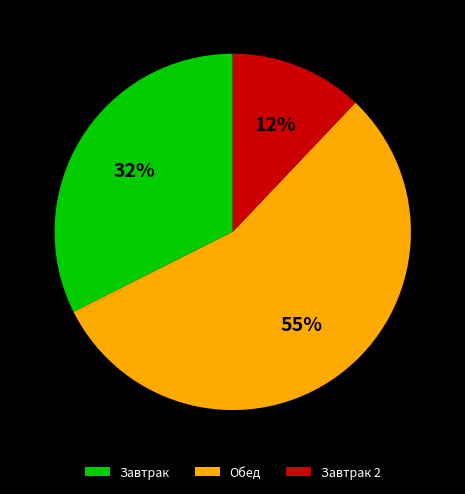

Is there any slice that represents more than half of the pie?

Yes